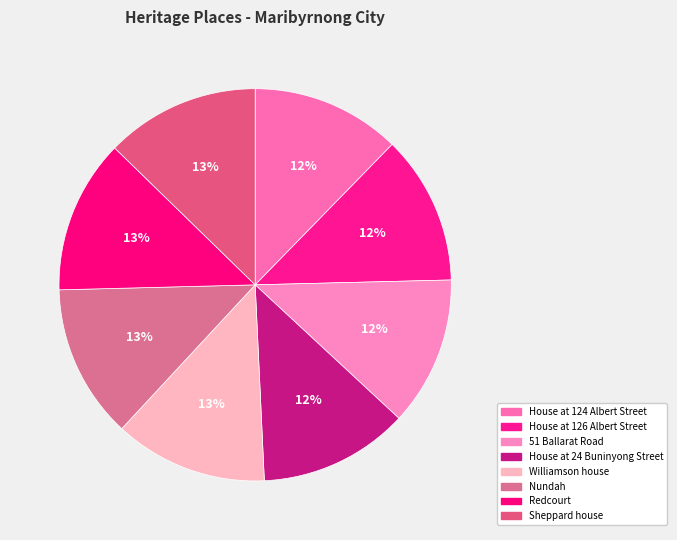

What percentage do House at 24 Buninyong Street and Nundah together represent?

25.0%